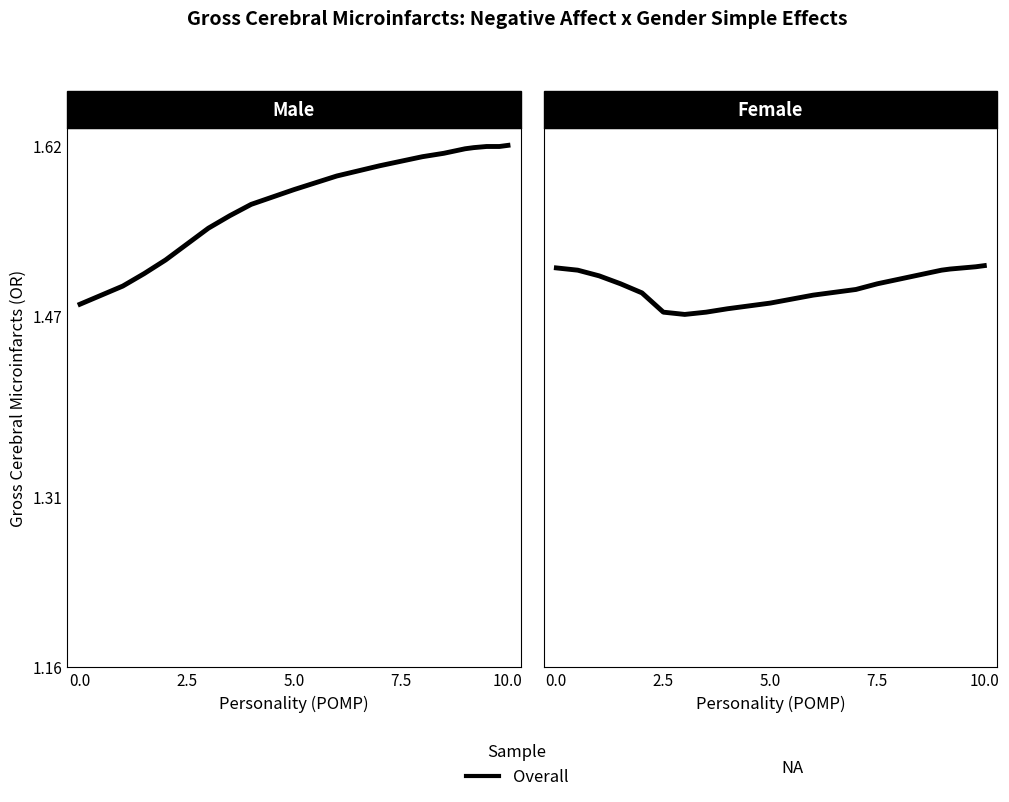

How many lines are shown in the chart?

1